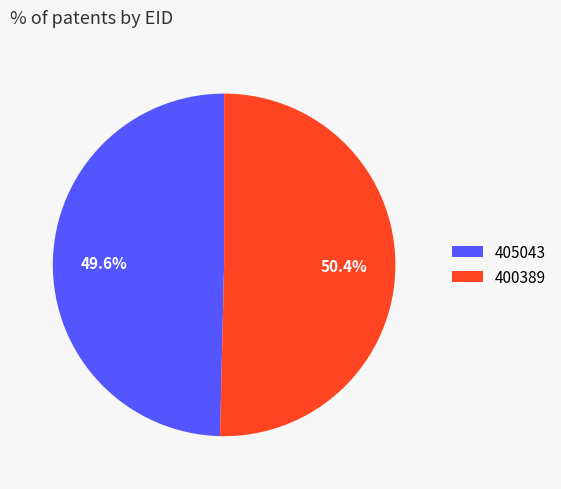

Approximately how many times larger is the value at 400389 compared to 405043?

1.0